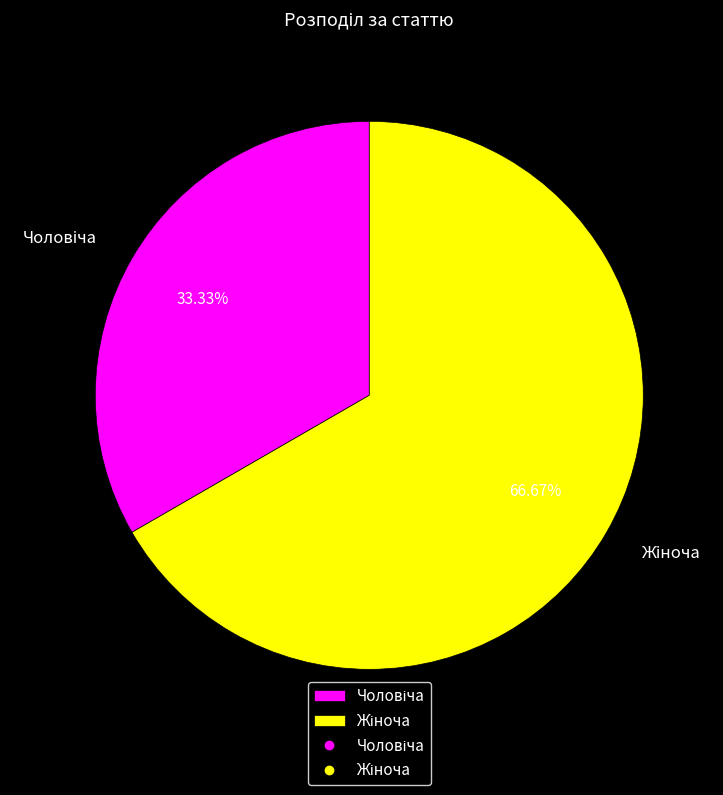

Is there any slice that represents more than half of the pie?

Yes